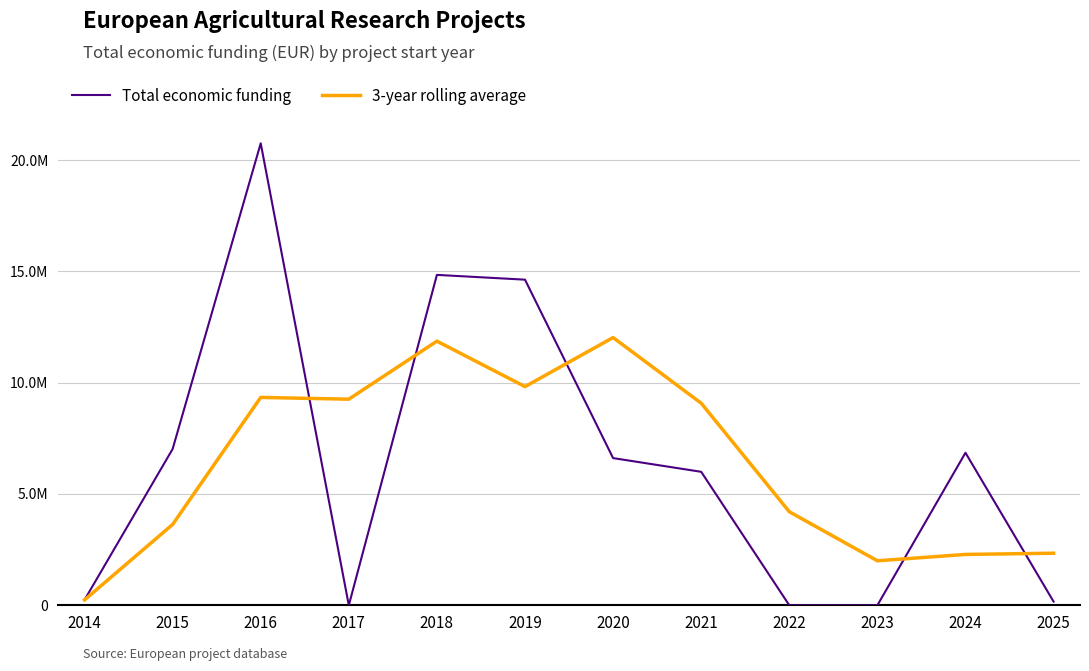

Between which two adjacent categories do 3-year rolling average and Total economic funding first intersect?

2016 and 2017